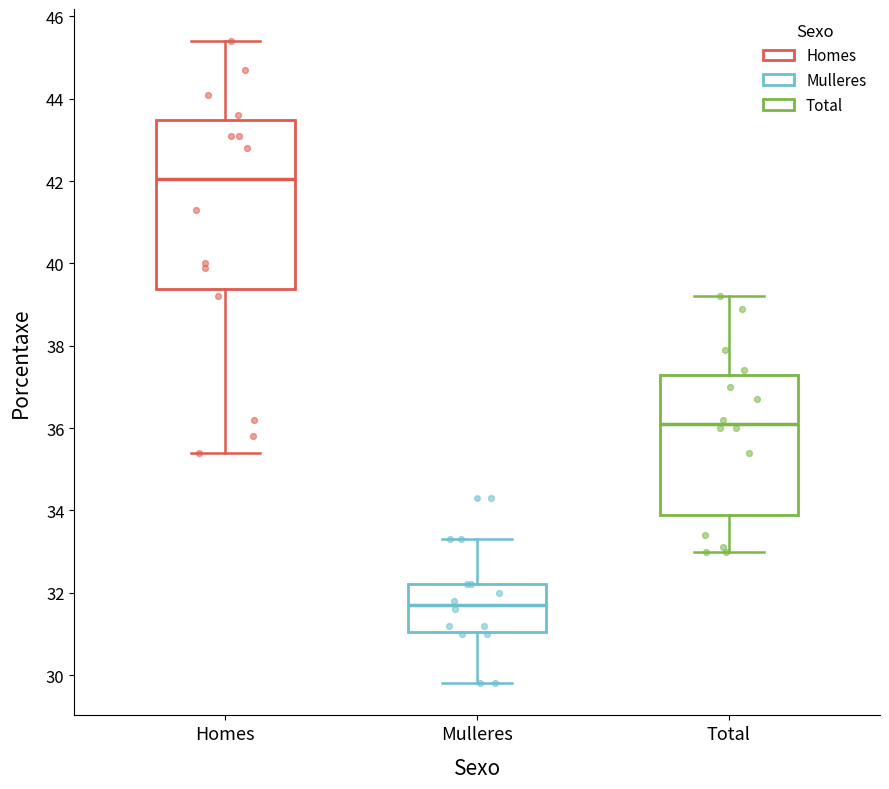

Which box's median line is the lowest?

Mulleres